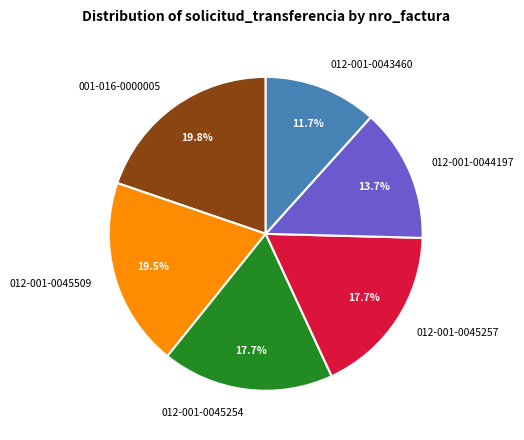

Does 001-016-0000005 account for over 50% of the chart?

No